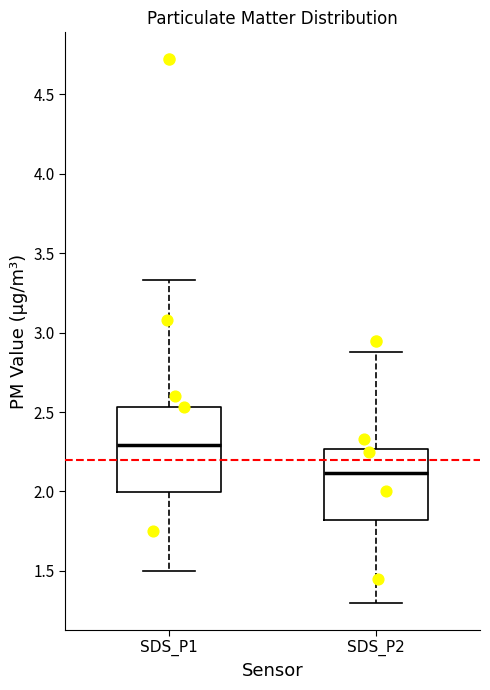

Reading left to right, transcribe this box plot: for each box, give where its median line is, the range the box spans, and where its two whiskers end, as read against the y-axis. The values are not printed on the chart, so give them approximately, as read against the axis.

SDS_P1: median 2.30, box 2.00 to 2.55, whiskers 1.50 to 3.35
SDS_P2: median 2.10, box 1.80 to 2.25, whiskers 1.30 to 2.90